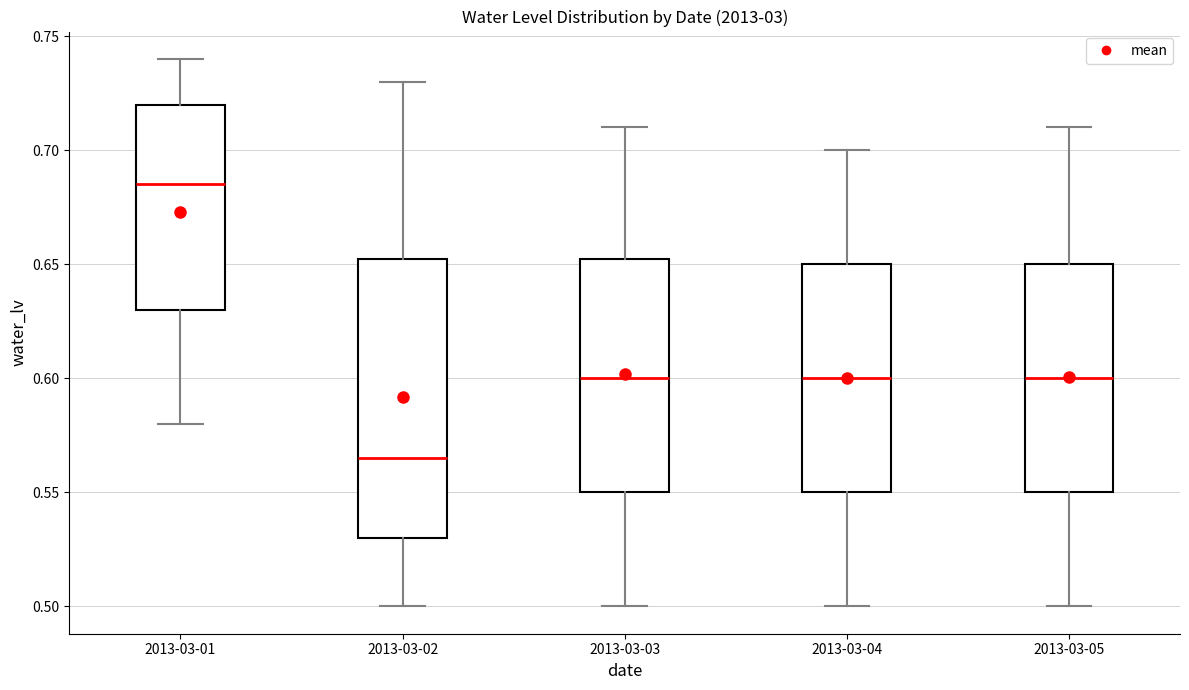

Comparing the boxes themselves (not the whiskers), which one is the tallest?

2013-03-02